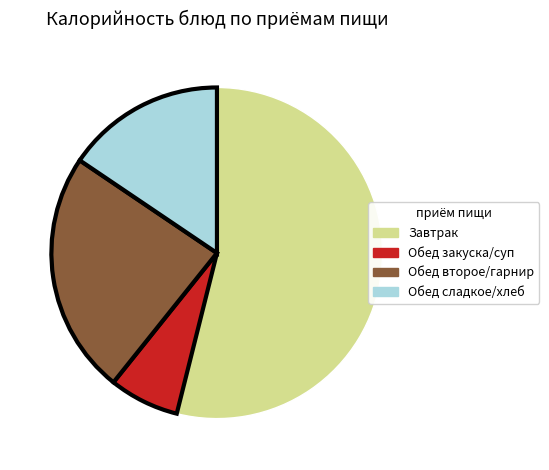

How many segments does this pie chart have?

4